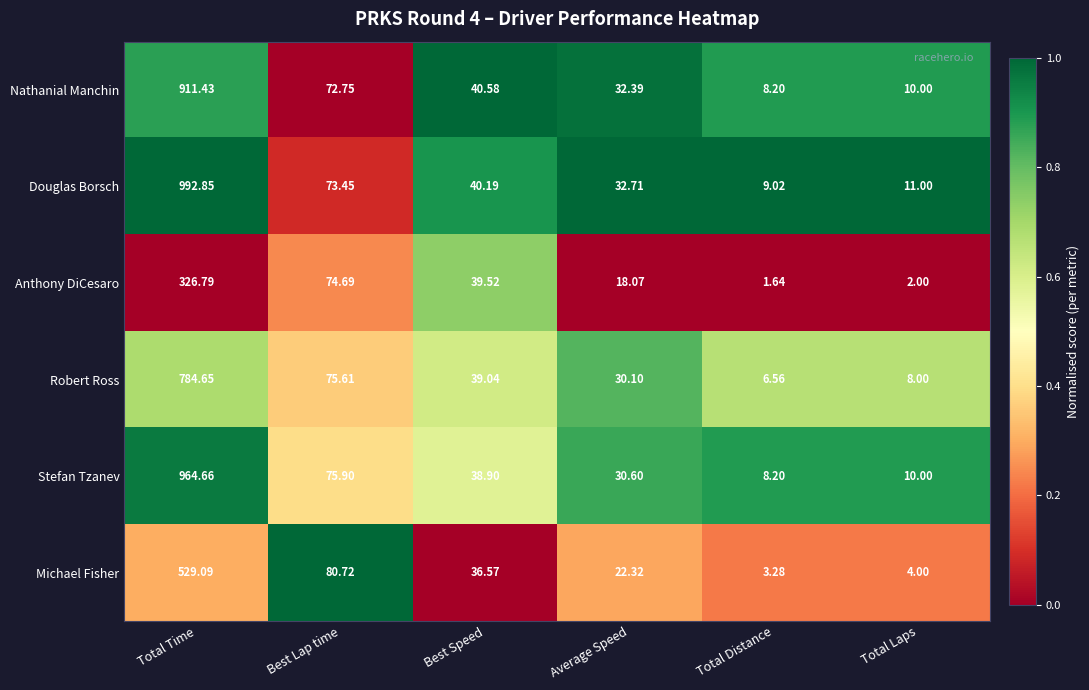

Which series has the largest total across all categories?

Douglas Borsch